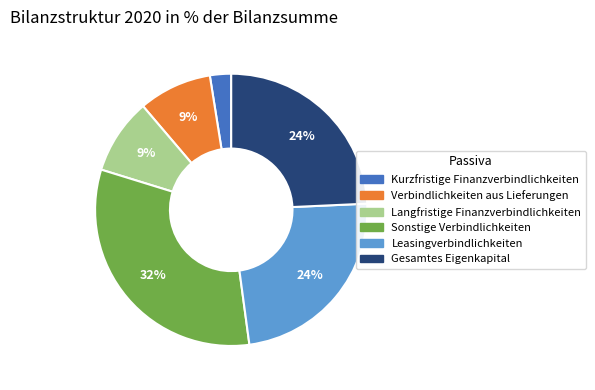

How many segments does this pie chart have?

6